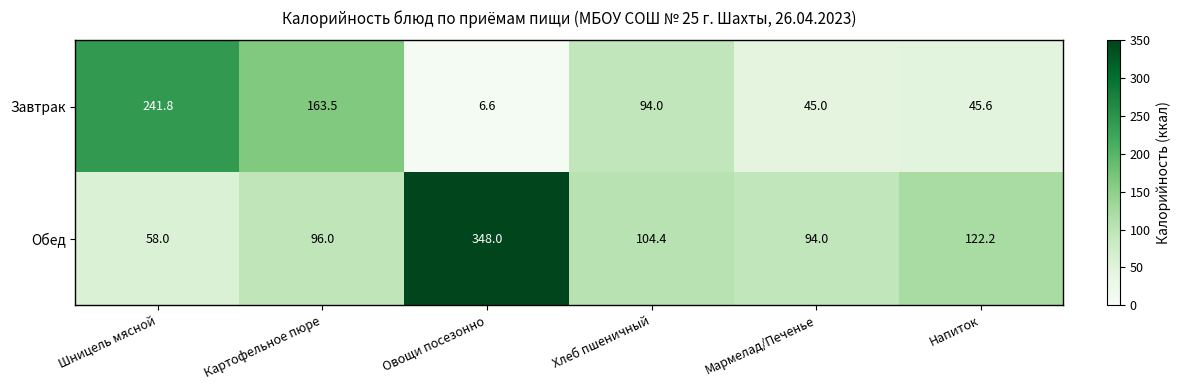

How many values in the Обед series are below 104?

3